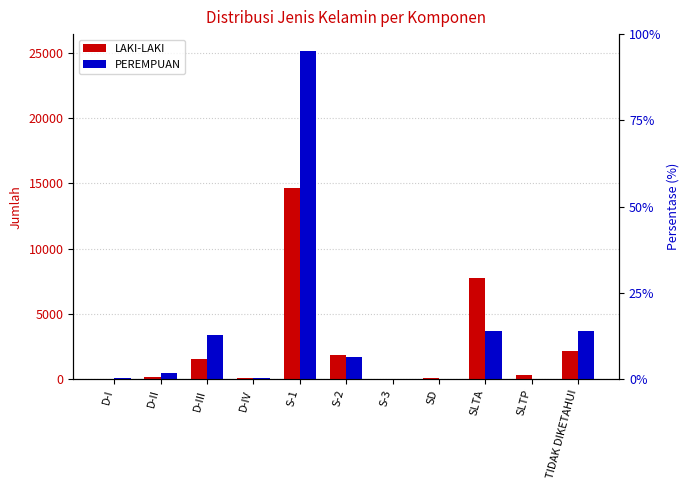

Which series has the largest range (max minus min)?

PEREMPUAN